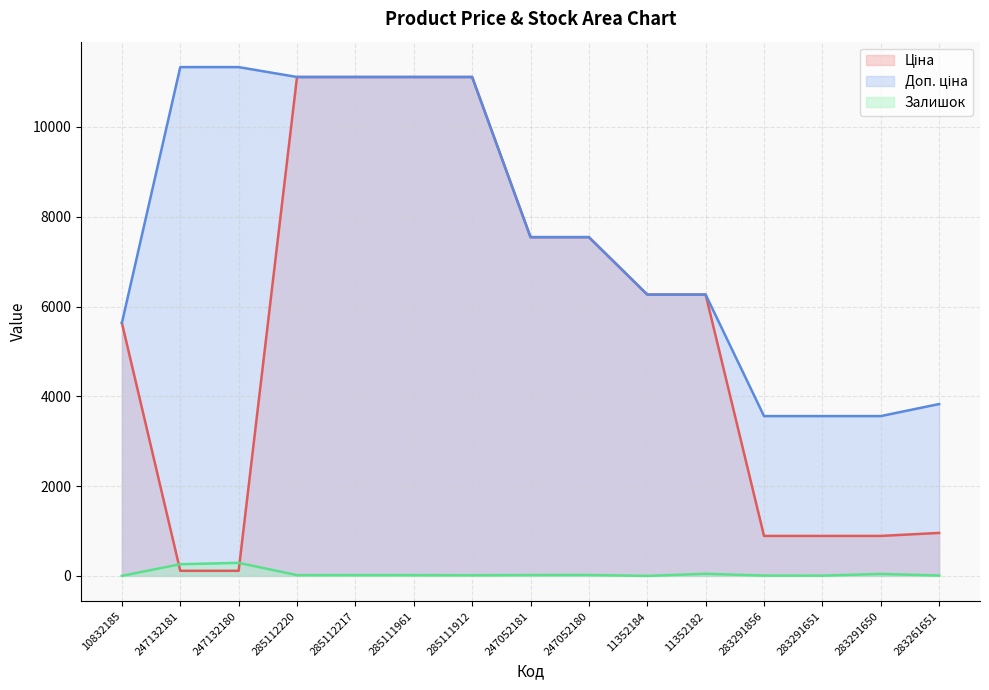

At how many categories does at least one series exceed 6809?

8